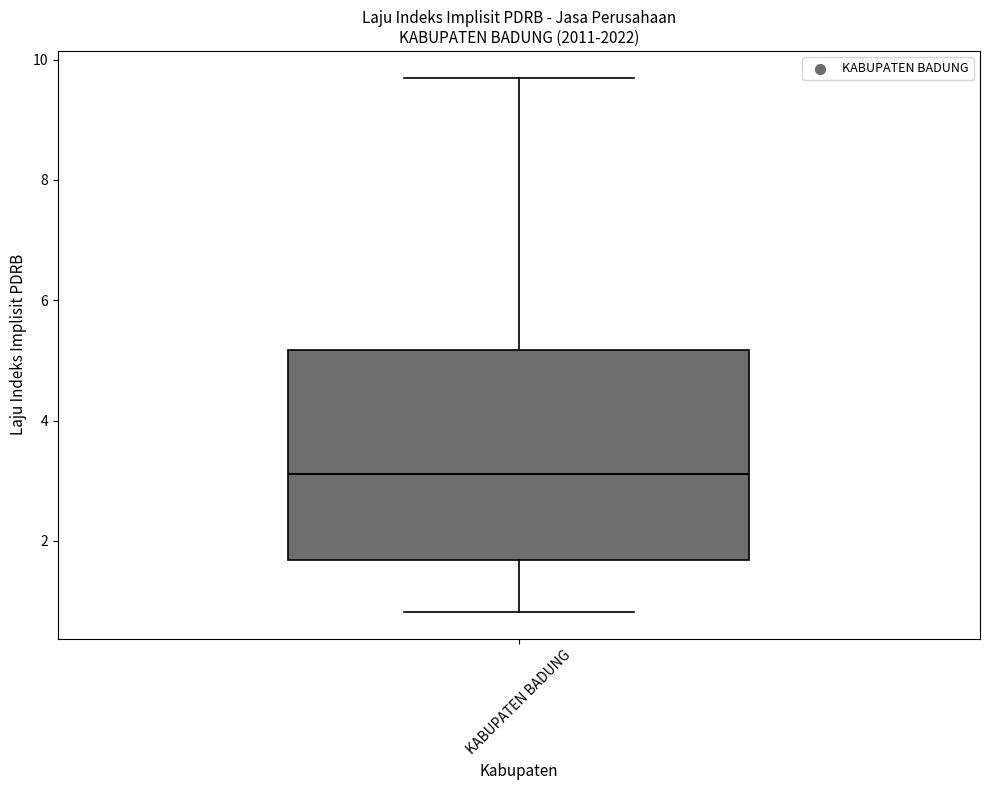

Read this box plot against the y-axis: the position of the median line, the range covered by the box, and the ends of both whiskers. The values are not printed on the chart, so give them approximately, as read against the axis.

median 3.2, box 1.6 to 5.2, whiskers 0.8 to 9.8